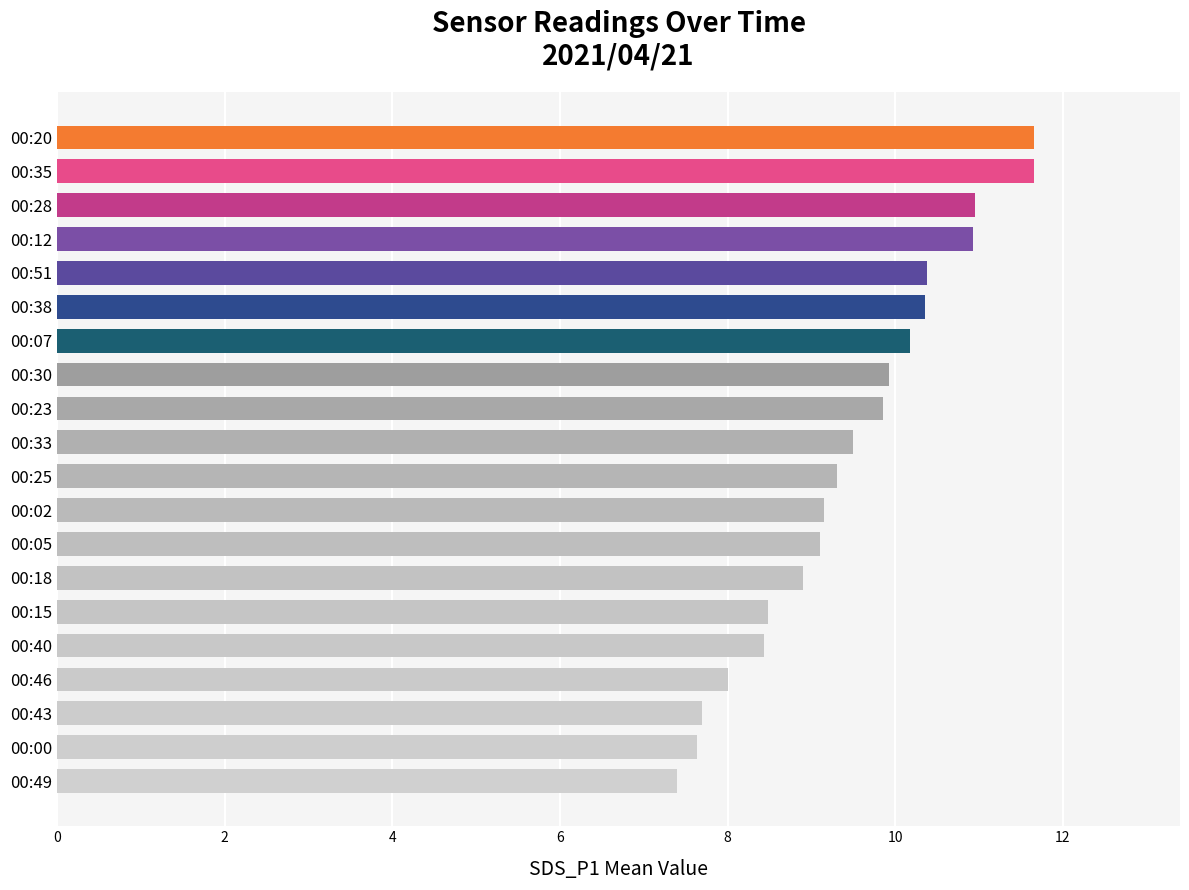

At which category does the chart reach its minimum across all series?

00:49